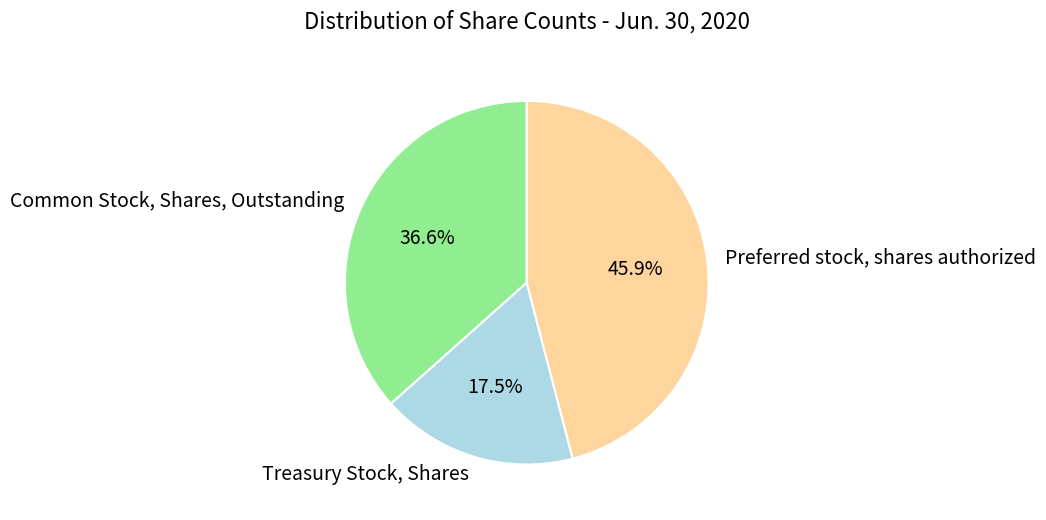

What is the ratio of the value at Treasury Stock, Shares to the value at Preferred stock, shares authorized?

0.4